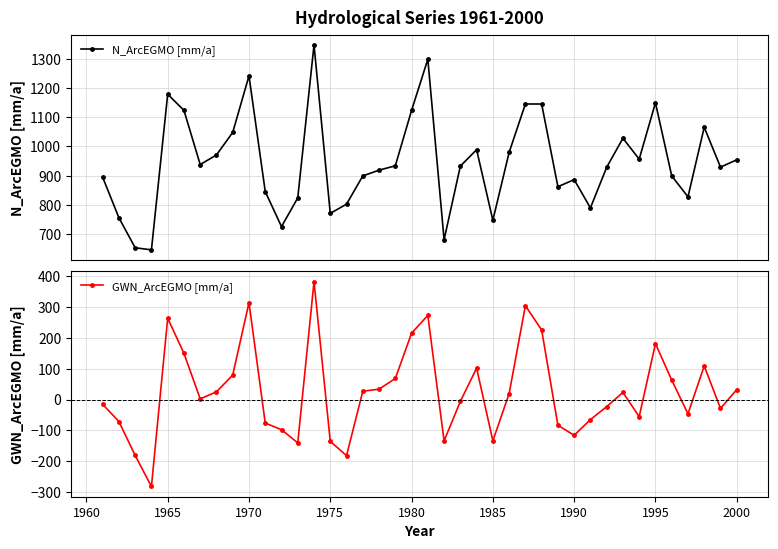

What is the value of the N_ArcEGMO [mm/a] point at the 6th from the left?

1123.6